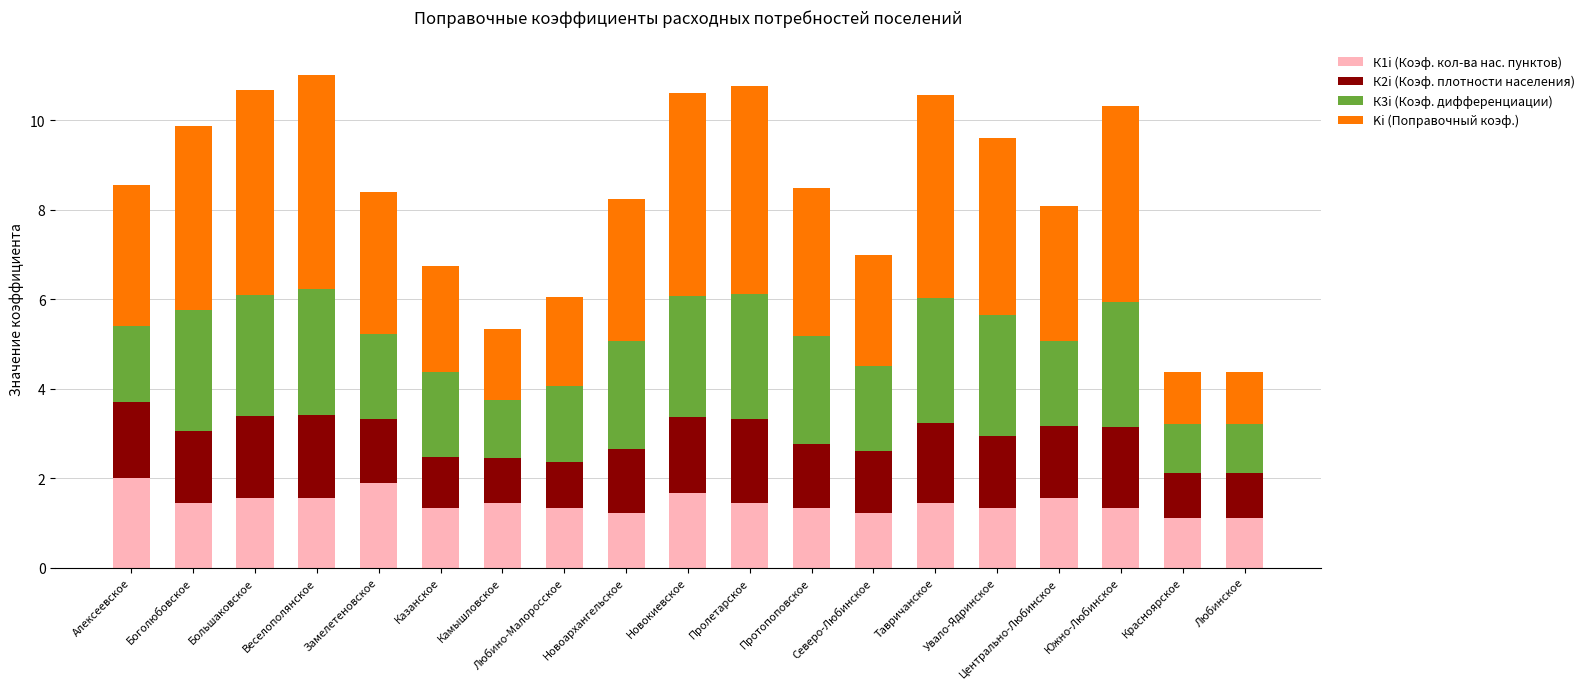

What is the maximum value for К1i (Коэф. кол-ва нас. пунктов)?

2.0